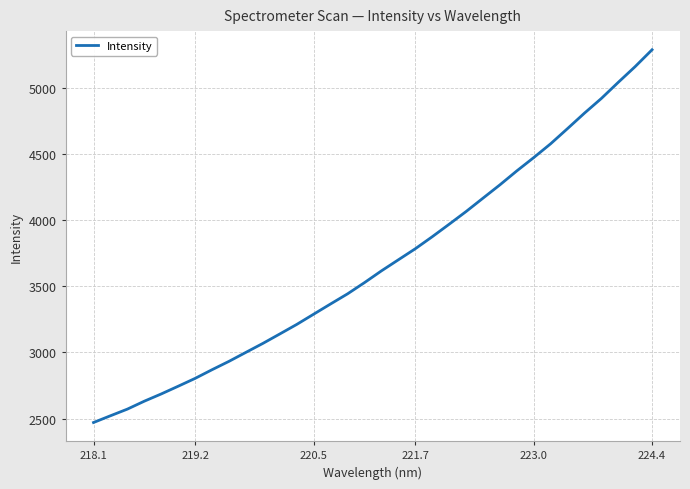

What is the greatest value displayed?

5286.8